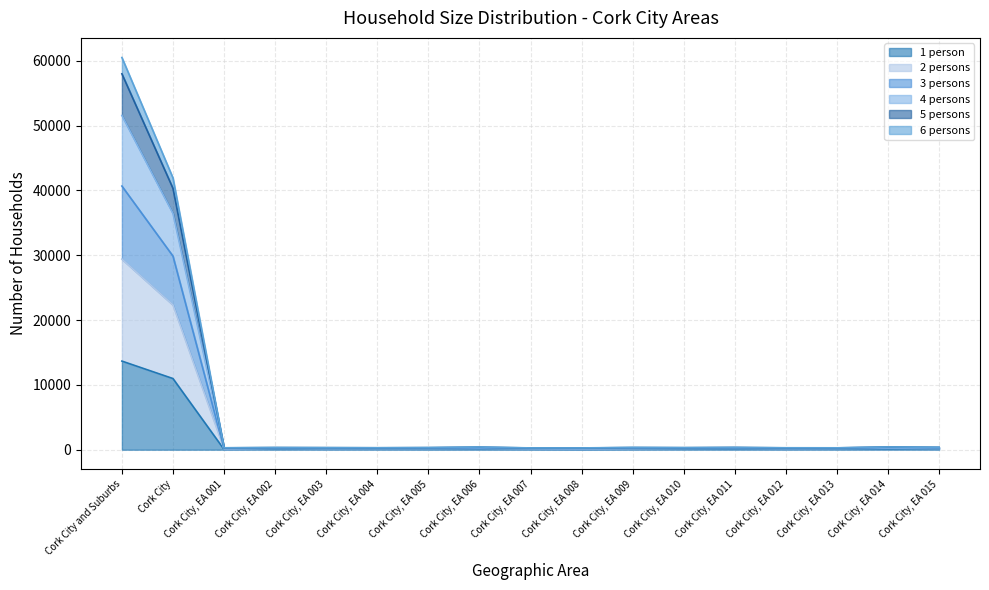

Is the value of 1 person at Cork City, EA 004 greater than the value of 3 persons at Cork City, EA 015?

No